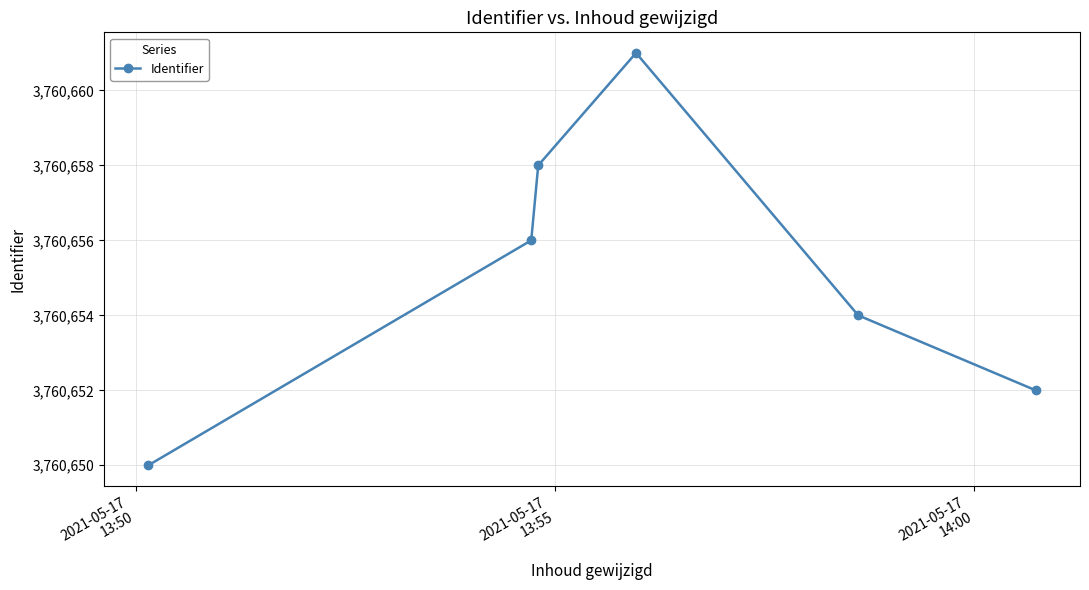

What is the value of the 3rd point from the left?

3760658